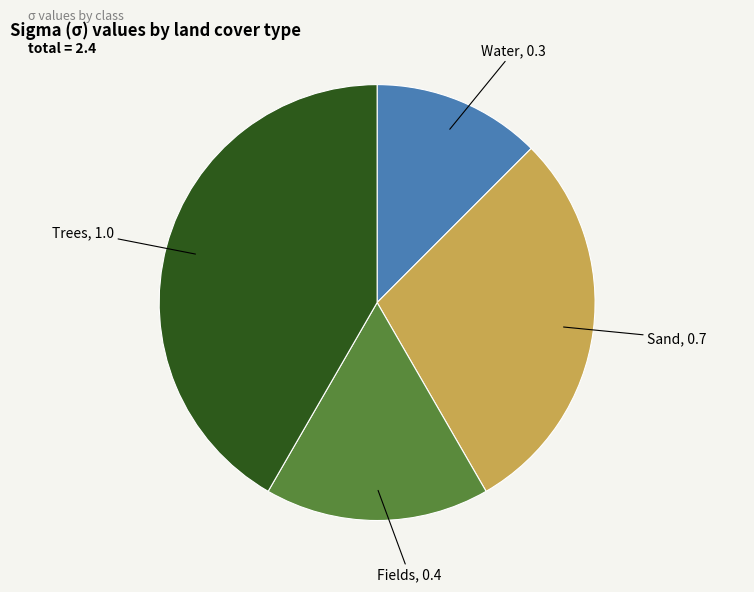

Does any single category account for the majority?

No